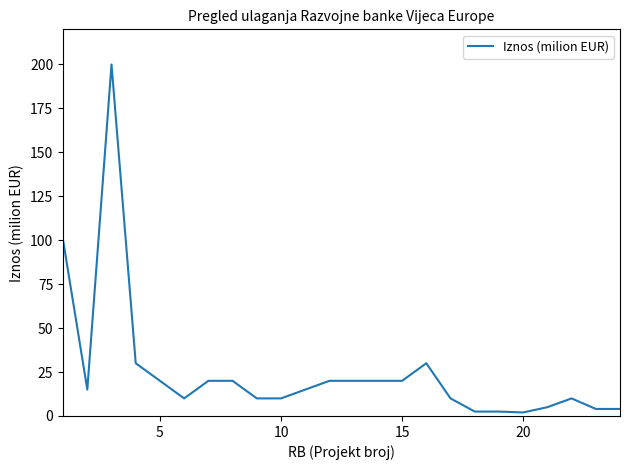

What is the difference between the maximum and minimum values?

198.0